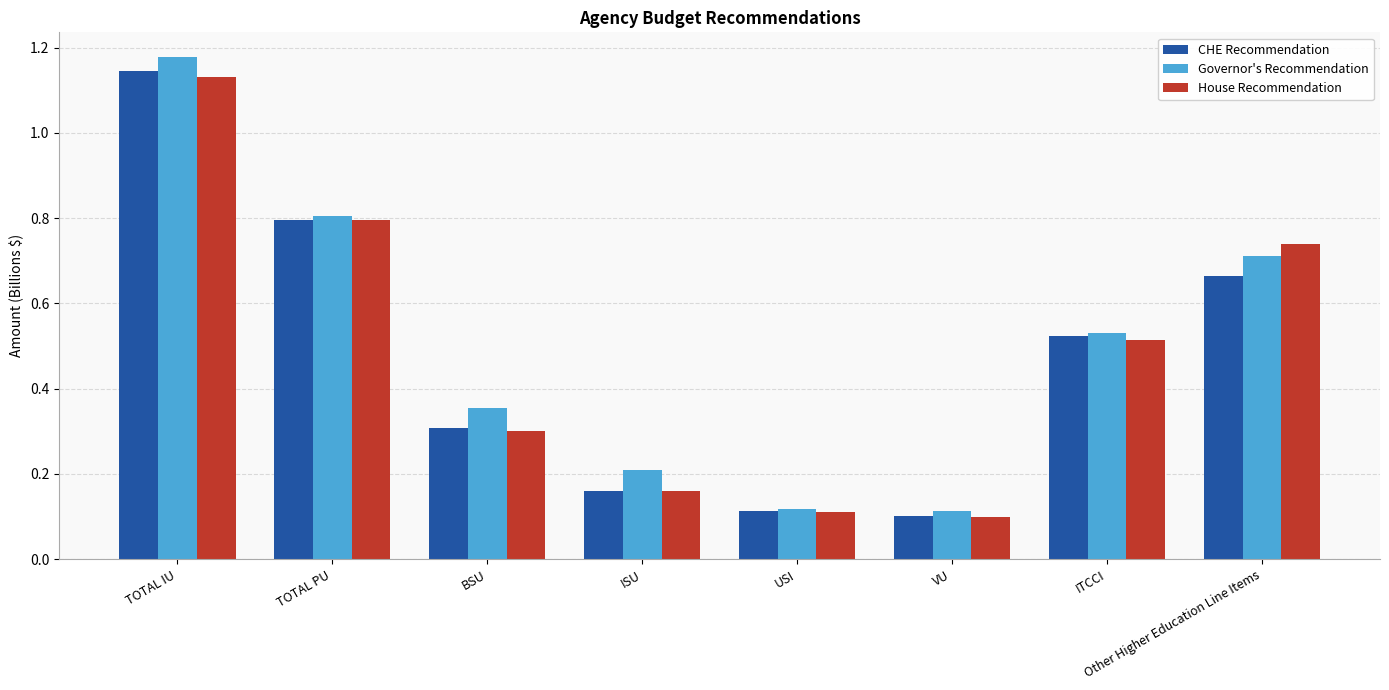

Which series has the largest total across all categories?

Governor's Recommendation